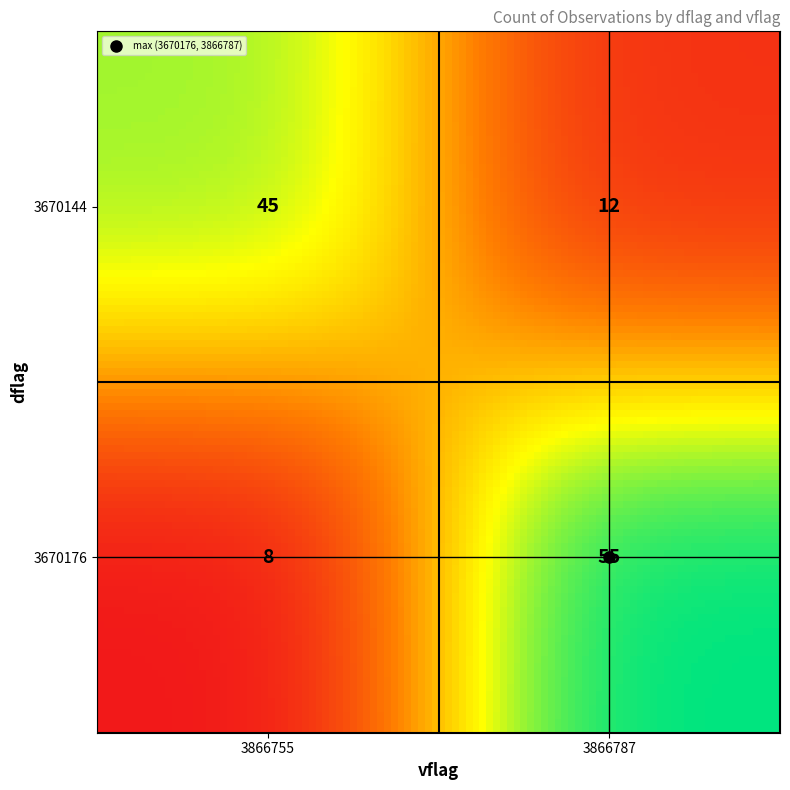

Reading left to right, what are all the values shown in this chart?

45	12	8	55